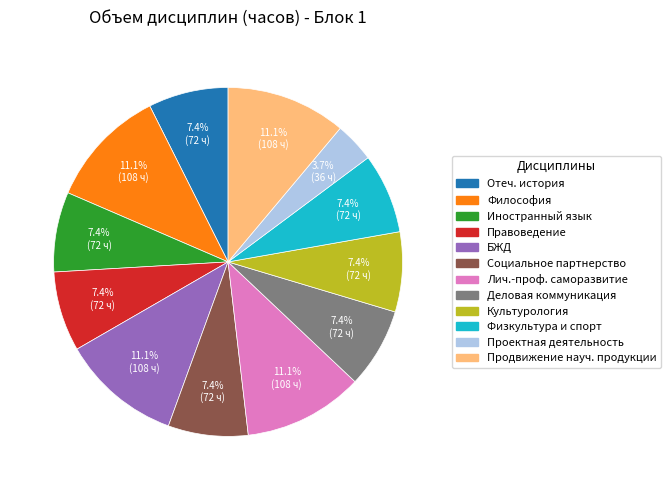

Is there any slice that represents more than half of the pie?

No